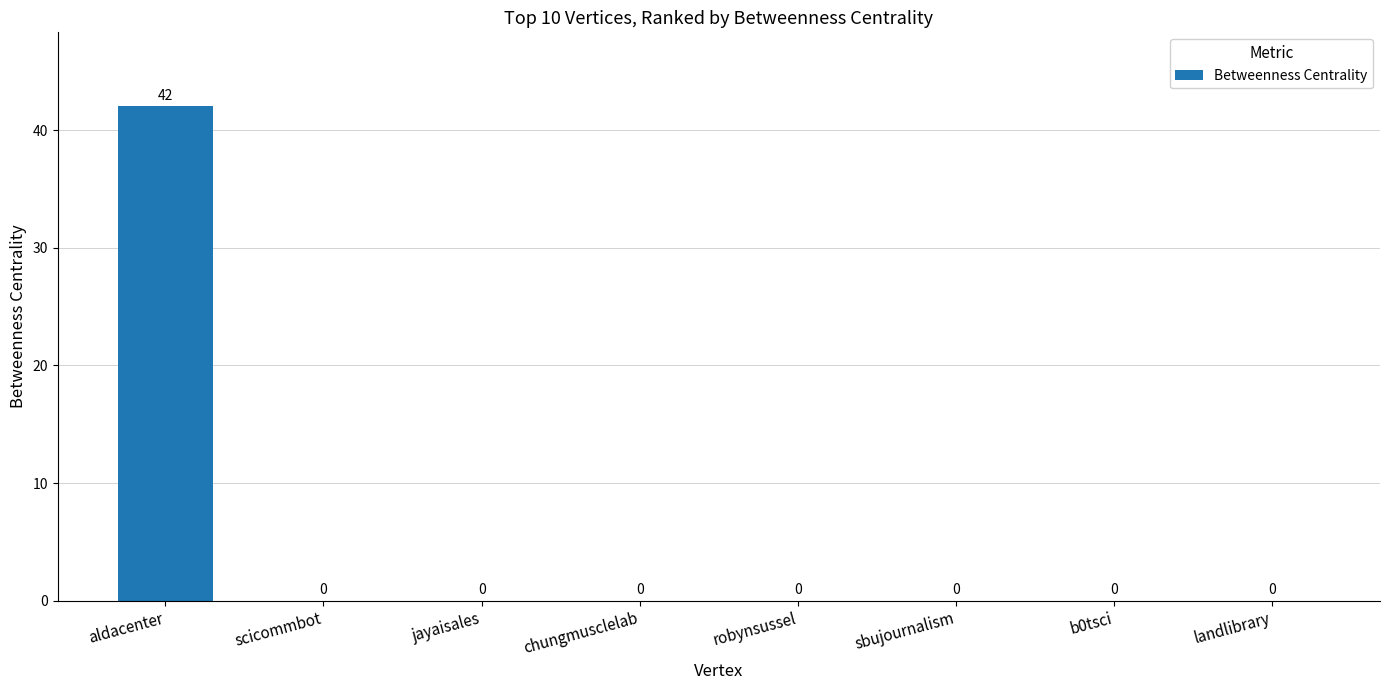

What is the sum of all values?

42